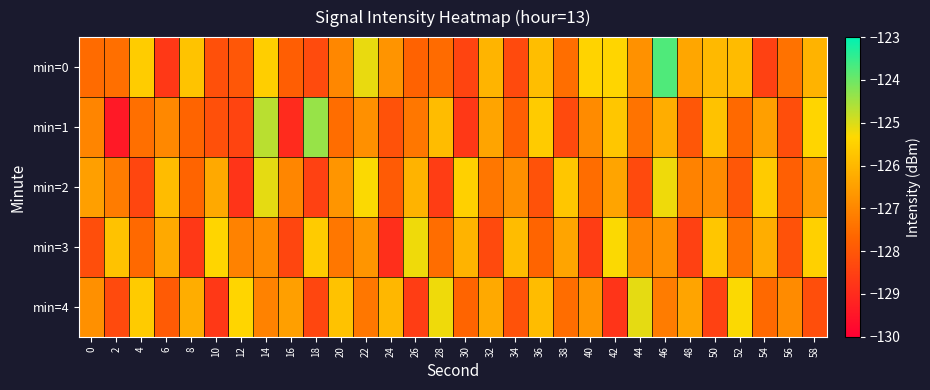

Which has a higher value, 30 or 16?

16